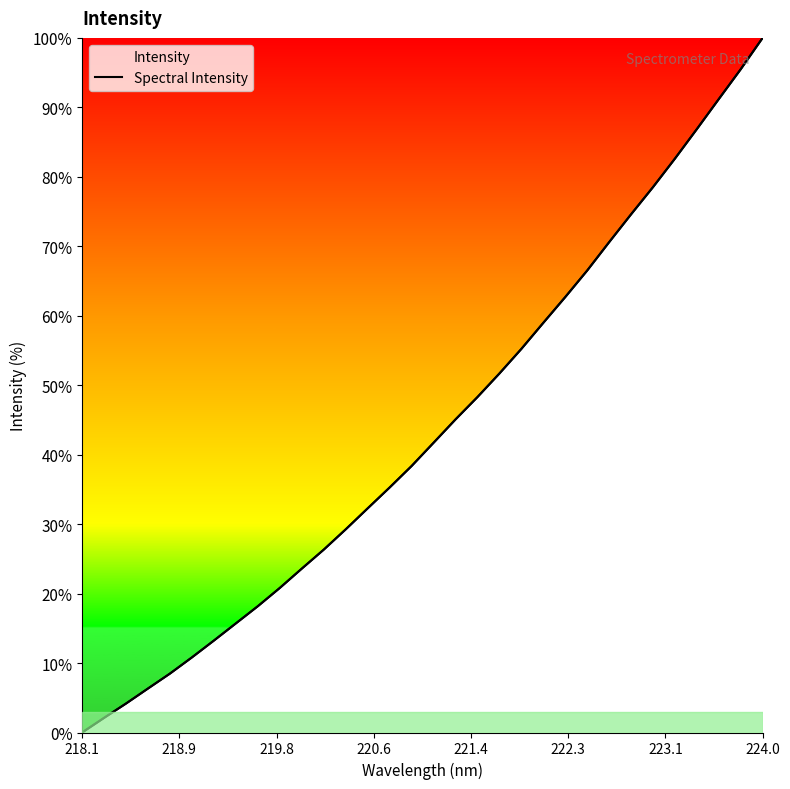

How many lines are shown in the chart?

1